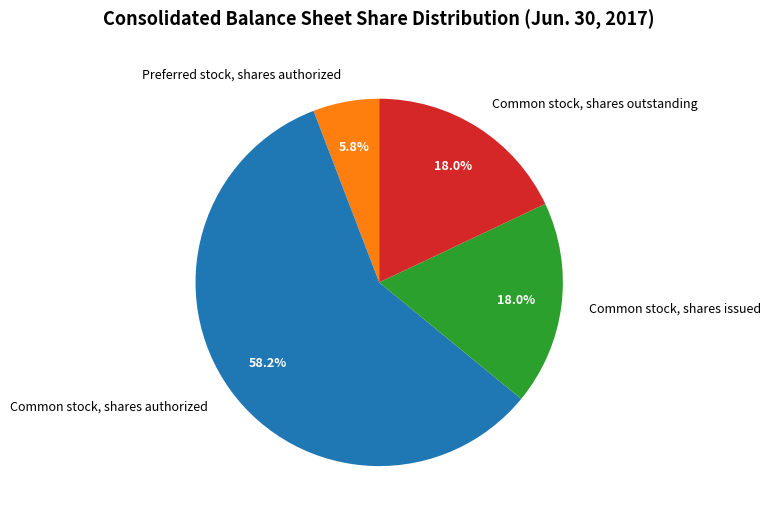

Does Common stock, shares authorized represent more than half of the total?

Yes